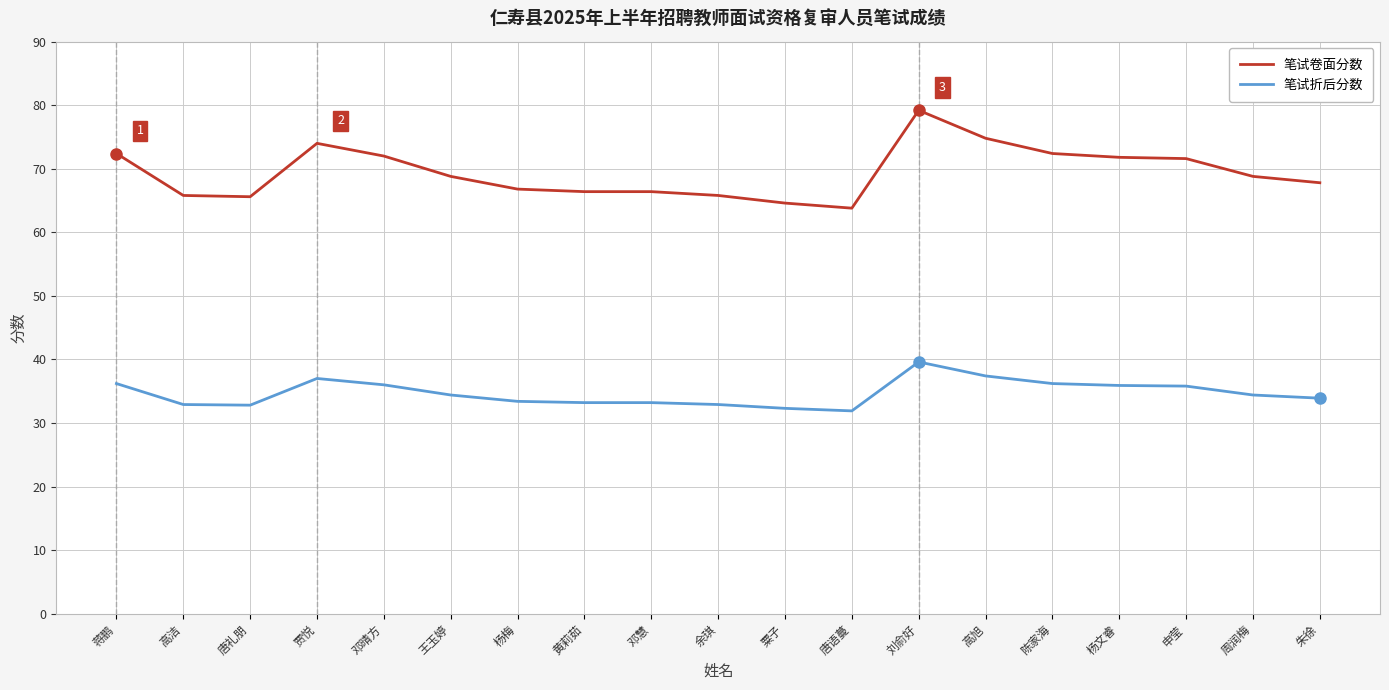

What is the difference between the maximum and minimum values in the 笔试卷面分数 series?

15.4